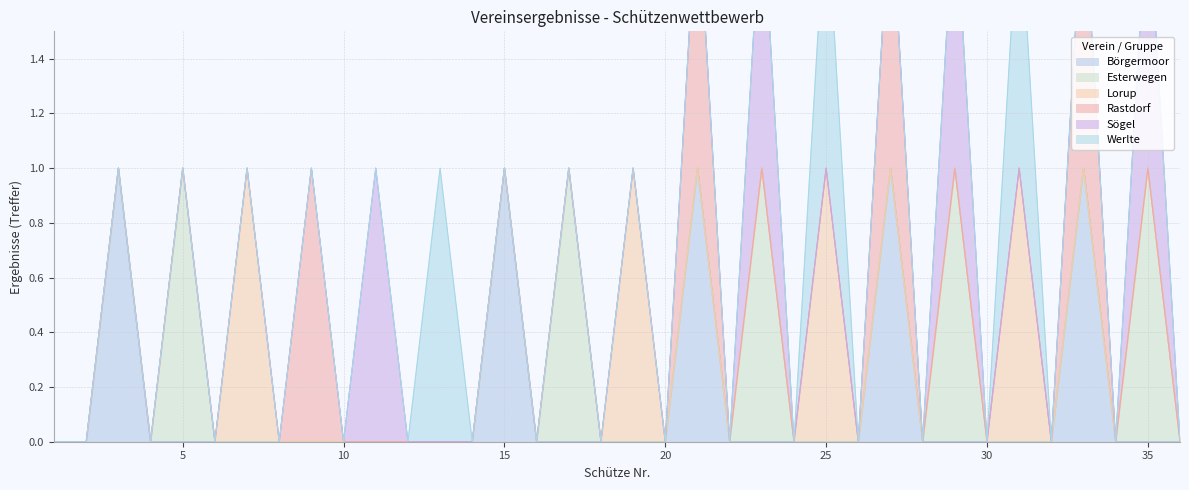

Reading right to left, list all the values displayed in this chart.

Börgermoor: 36=0	35=0	34=0	33=1	32=0	31=0	30=0	29=0	28=0	27=1	26=0	25=0	24=0	23=0	22=0	21=1	20=0	19=0	18=0	17=0	16=0	15=1	14=0	13=0	12=0	11=0	10=0	9=0	8=0	7=0	6=0	5=0	4=0	3=1	2=0	1=0
Esterwegen: 36=0	35=1	34=0	33=0	32=0	31=0	30=0	29=1	28=0	27=0	26=0	25=0	24=0	23=1	22=0	21=0	20=0	19=0	18=0	17=1	16=0	15=0	14=0	13=0	12=0	11=0	10=0	9=0	8=0	7=0	6=0	5=1	4=0	3=0	2=0	1=0
Lorup: 36=0	35=0	34=0	33=0	32=0	31=1	30=0	29=0	28=0	27=0	26=0	25=1	24=0	23=0	22=0	21=0	20=0	19=1	18=0	17=0	16=0	15=0	14=0	13=0	12=0	11=0	10=0	9=0	8=0	7=1	6=0	5=0	4=0	3=0	2=0	1=0
Rastdorf: 36=0	35=0	34=0	33=1	32=0	31=0	30=0	29=0	28=0	27=1	26=0	25=0	24=0	23=0	22=0	21=1	20=0	19=0	18=0	17=0	16=0	15=0	14=0	13=0	12=0	11=0	10=0	9=1	8=0	7=0	6=0	5=0	4=0	3=0	2=0	1=0
Sögel: 36=0	35=1	34=0	33=0	32=0	31=0	30=0	29=1	28=0	27=0	26=0	25=0	24=0	23=1	22=0	21=0	20=0	19=0	18=0	17=0	16=0	15=0	14=0	13=0	12=0	11=1	10=0	9=0	8=0	7=0	6=0	5=0	4=0	3=0	2=0	1=0
Werlte: 36=0	35=0	34=0	33=0	32=0	31=1	30=0	29=0	28=0	27=0	26=0	25=1	24=0	23=0	22=0	21=0	20=0	19=0	18=0	17=0	16=0	15=0	14=0	13=1	12=0	11=0	10=0	9=0	8=0	7=0	6=0	5=0	4=0	3=0	2=0	1=0